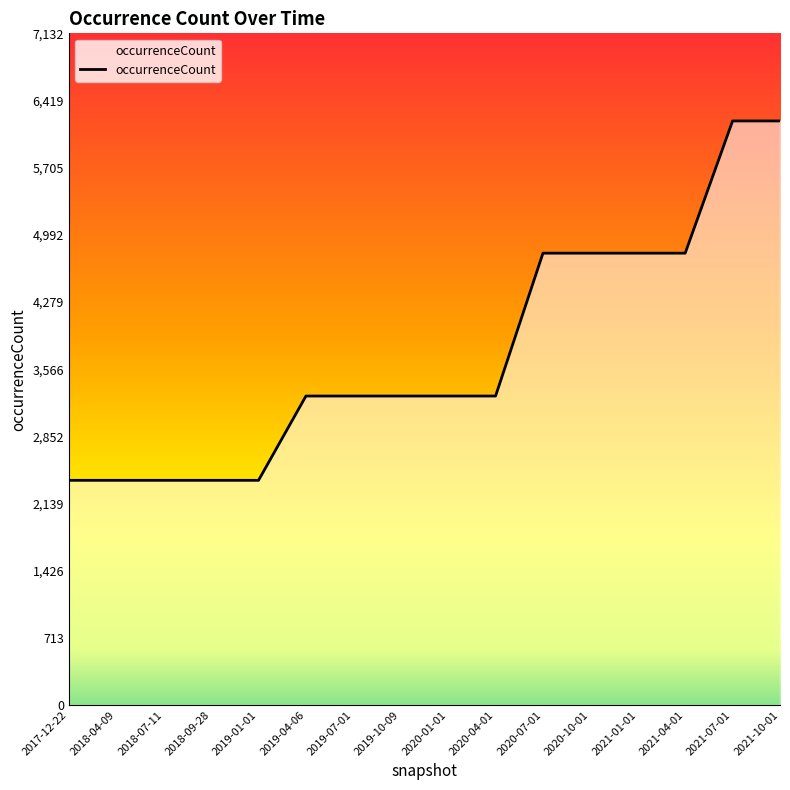

Approximately how many times larger is the value at 2021-10-01 compared to 2020-01-01?

1.9